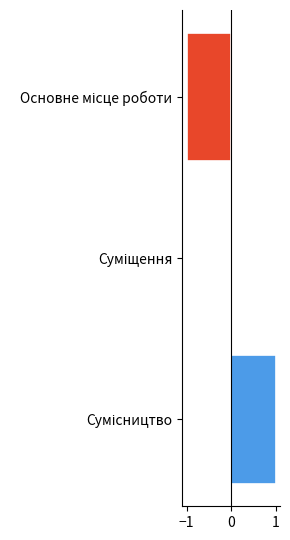

Are the bars horizontal?

Yes